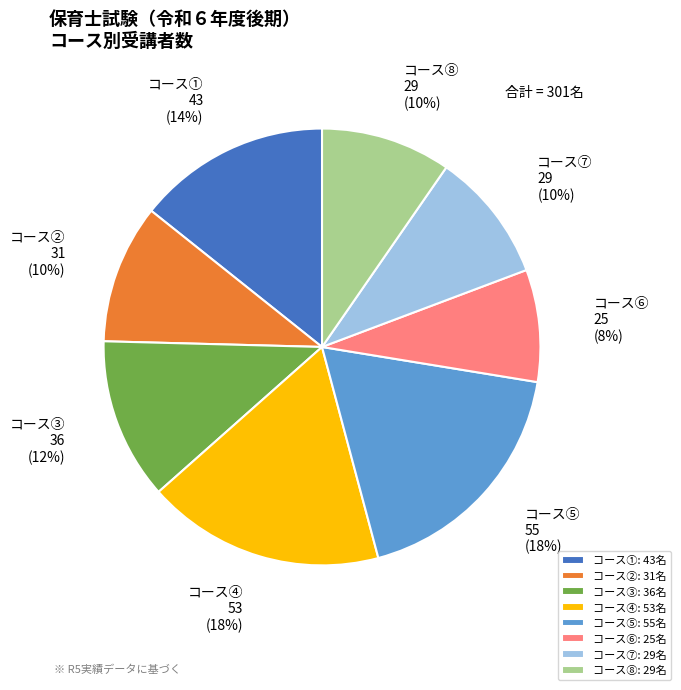

True or false: コース③: 36名 accounts for 12% of the total.

True